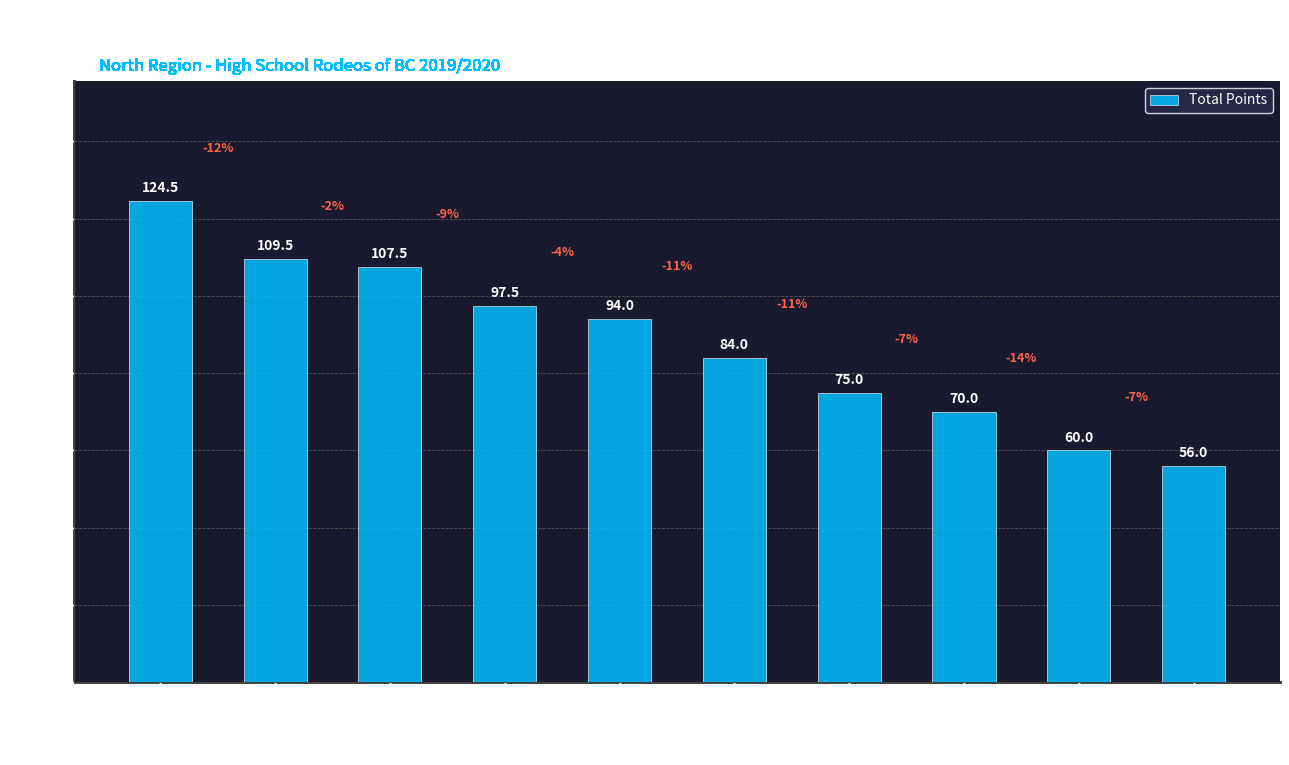

Reading left to right, what are all the values shown in this chart?

FALLON JONES=124.5	RACHEL MOAT=109.5	RYLIE BONDAROFF=107.5	KENDALL ESAU=97.5	TYLER BONDAROFF=94.0	LAUREN KONASHUK=84.0	PAYDEN HINTON=75.0	ASPEN WOLLEN=70.0	KALI CLARE ATKINGS=60.0	RYLIE DOWLING=56.0